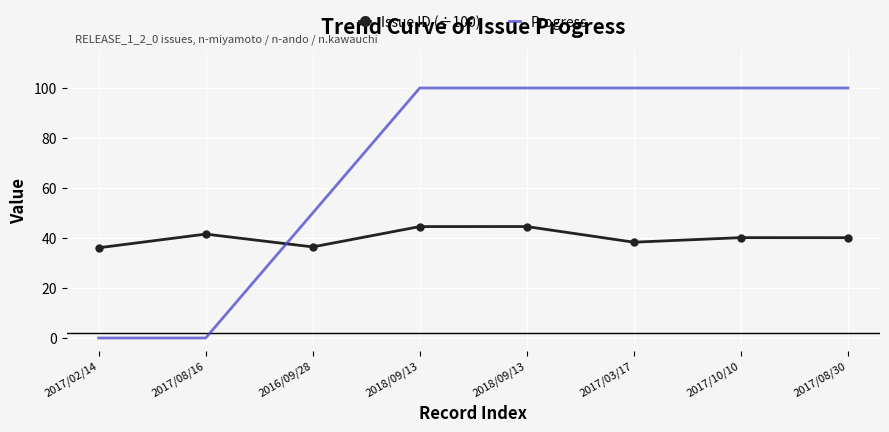

What is the spread (max minus min) of values at 2017/03/17?

61.7